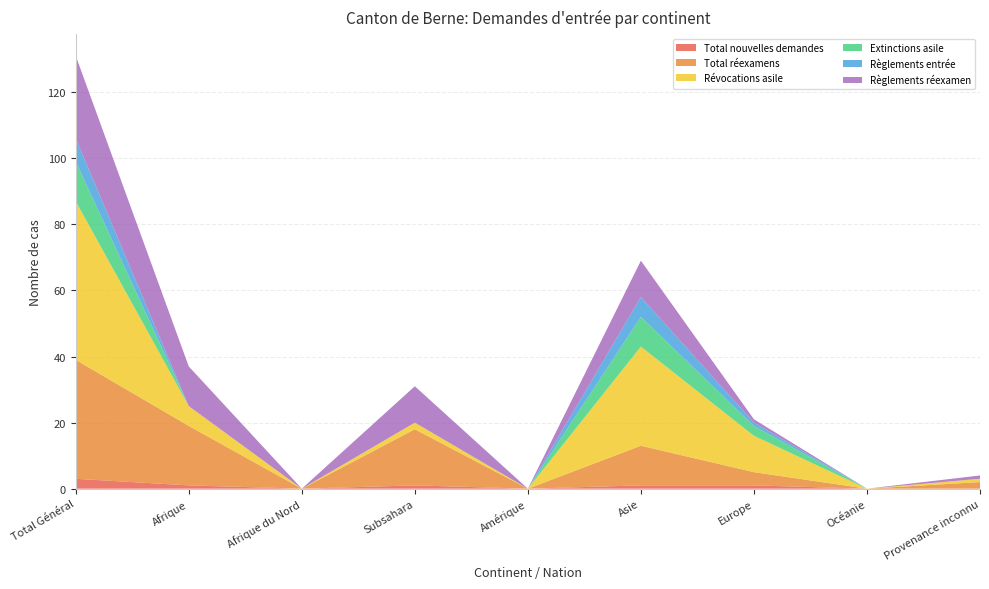

Reading right to left, what are all the values shown in this chart?

Total nouvelles demandes: Provenance inconnu=0	Océanie=0	Europe=1	Asie=1	Amérique=0	Subsahara=1	Afrique du Nord=0	Afrique=1	Total Général=3
Total réexamens: Provenance inconnu=2	Océanie=0	Europe=4	Asie=12	Amérique=0	Subsahara=17	Afrique du Nord=0	Afrique=18	Total Général=36
Révocations asile: Provenance inconnu=1	Océanie=0	Europe=11	Asie=30	Amérique=0	Subsahara=2	Afrique du Nord=0	Afrique=6	Total Général=48
Extinctions asile: Provenance inconnu=0	Océanie=0	Europe=3	Asie=9	Amérique=0	Subsahara=0	Afrique du Nord=0	Afrique=0	Total Général=12
Règlements entrée: Provenance inconnu=0	Océanie=0	Europe=1	Asie=6	Amérique=0	Subsahara=0	Afrique du Nord=0	Afrique=0	Total Général=7
Règlements réexamen: Provenance inconnu=1	Océanie=0	Europe=1	Asie=11	Amérique=0	Subsahara=11	Afrique du Nord=0	Afrique=12	Total Général=25